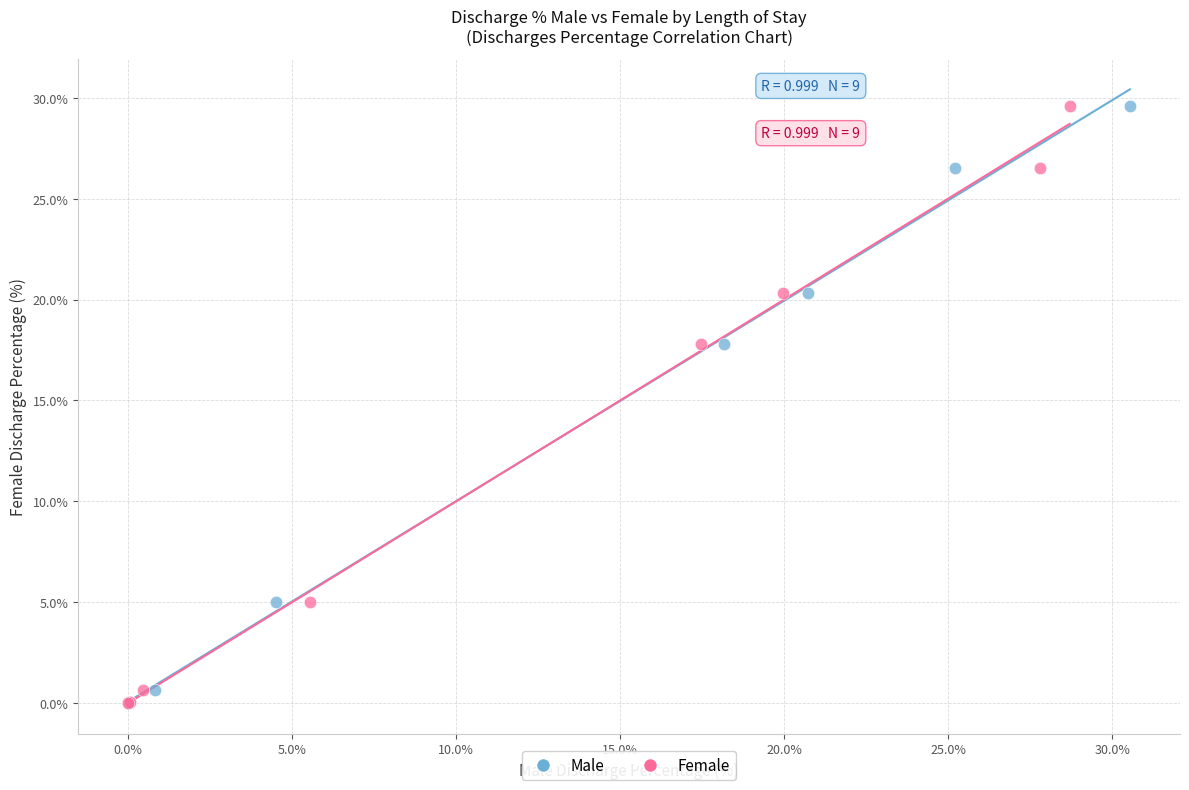

What are all the series names shown in the legend?

Male, Female